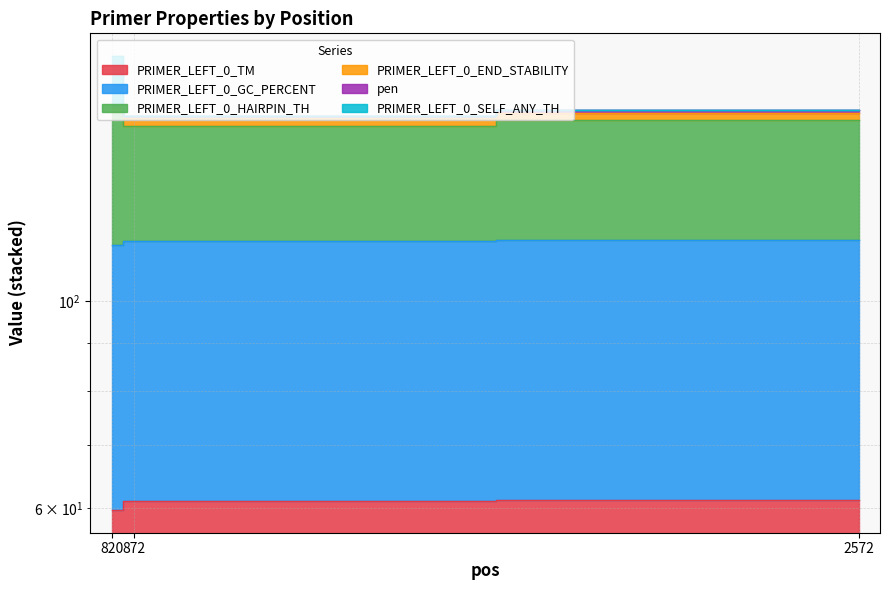

Between 820 and 2572, which series saw the biggest shift?

PRIMER_LEFT_0_SELF_ANY_TH